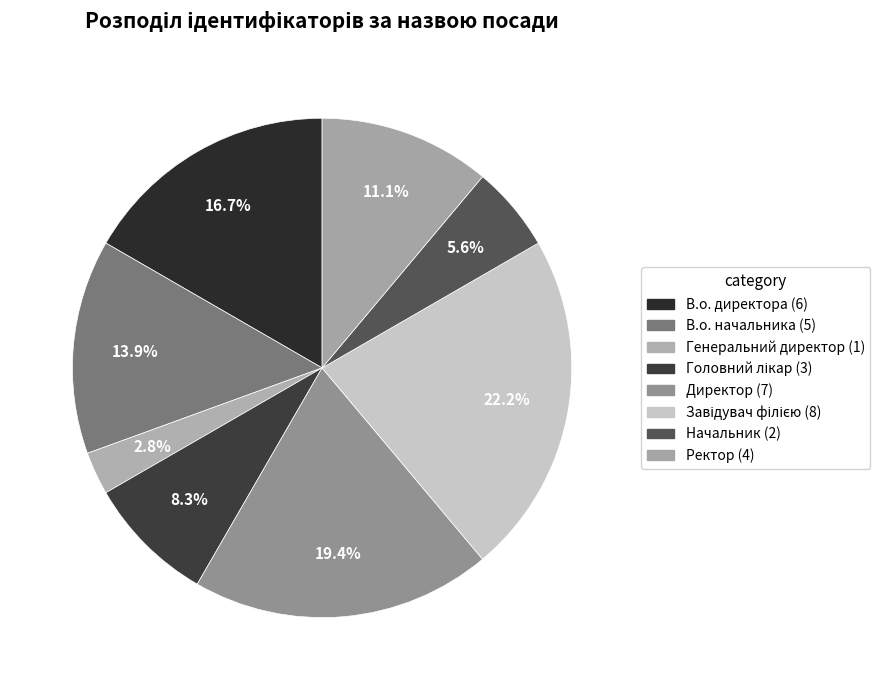

How many segments does this pie chart have?

8